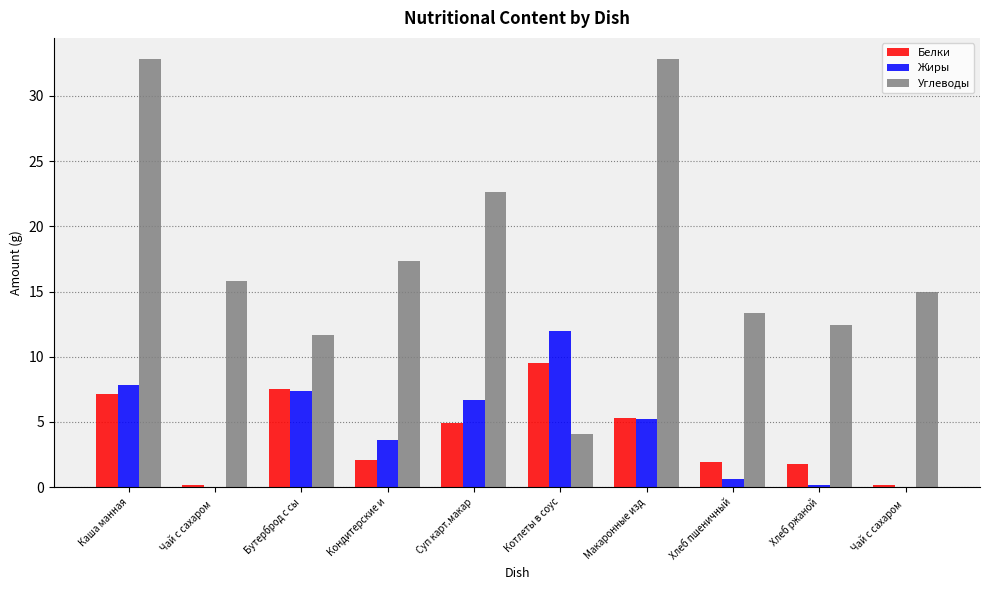

Are the bars horizontal?

No